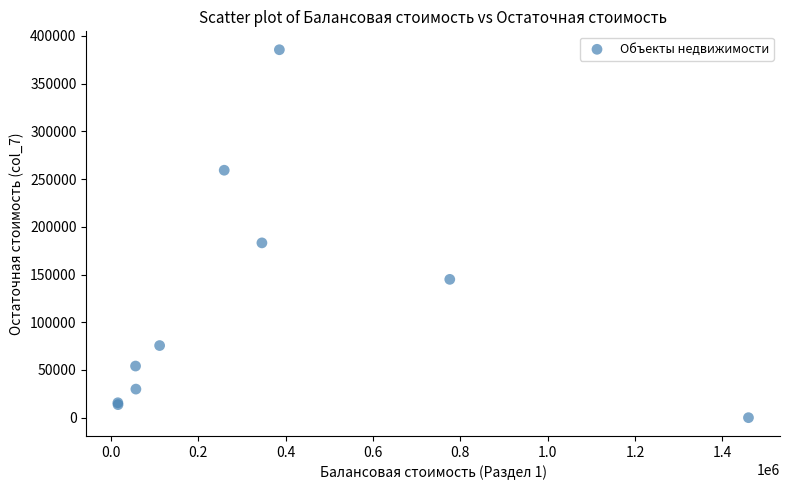

What Y value in the scatter plot is closest to 192802?

183179.0